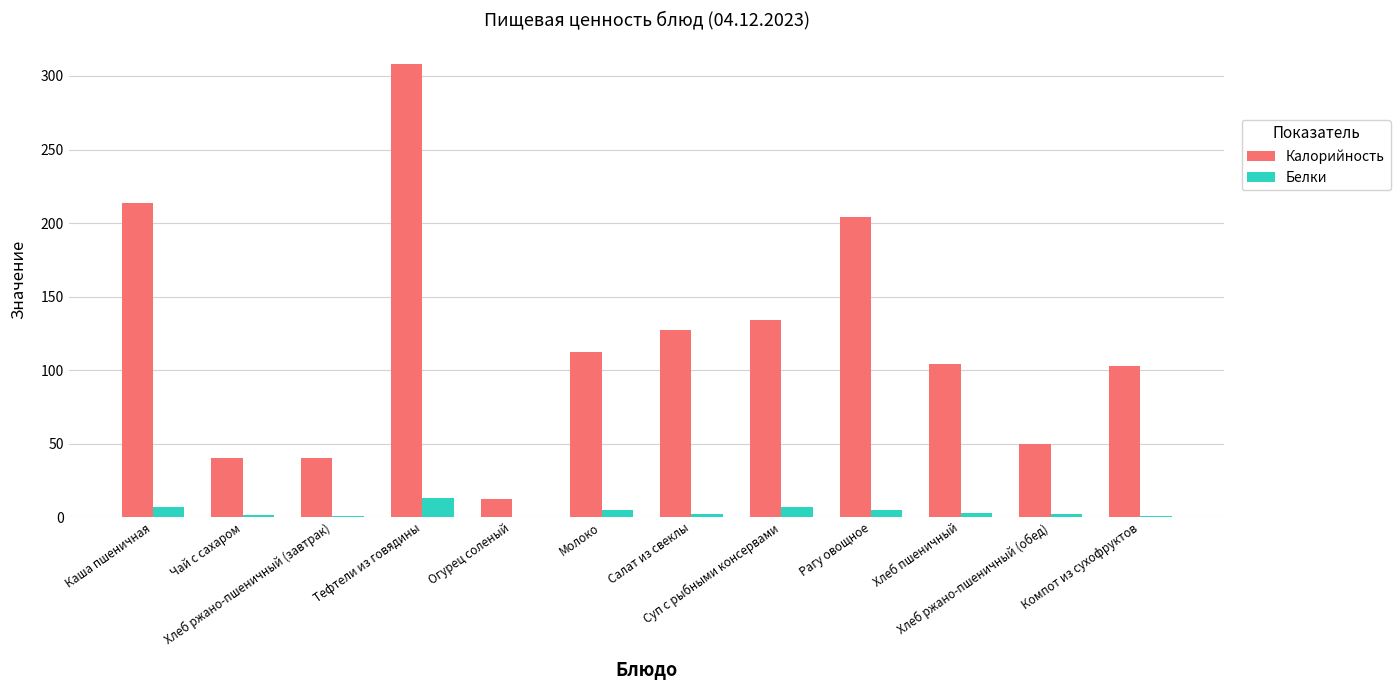

What is the greatest value displayed?

308.0